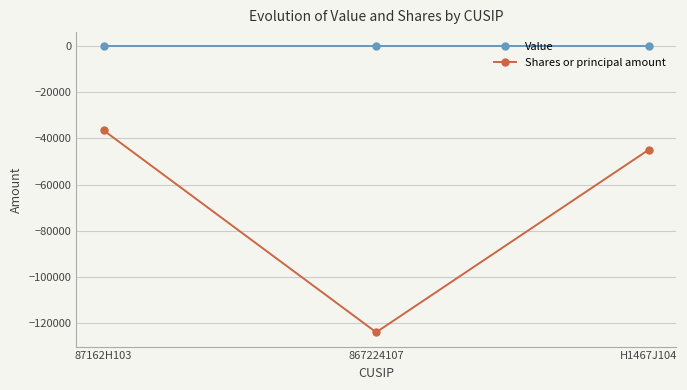

What position from the right is H1467J104?

1